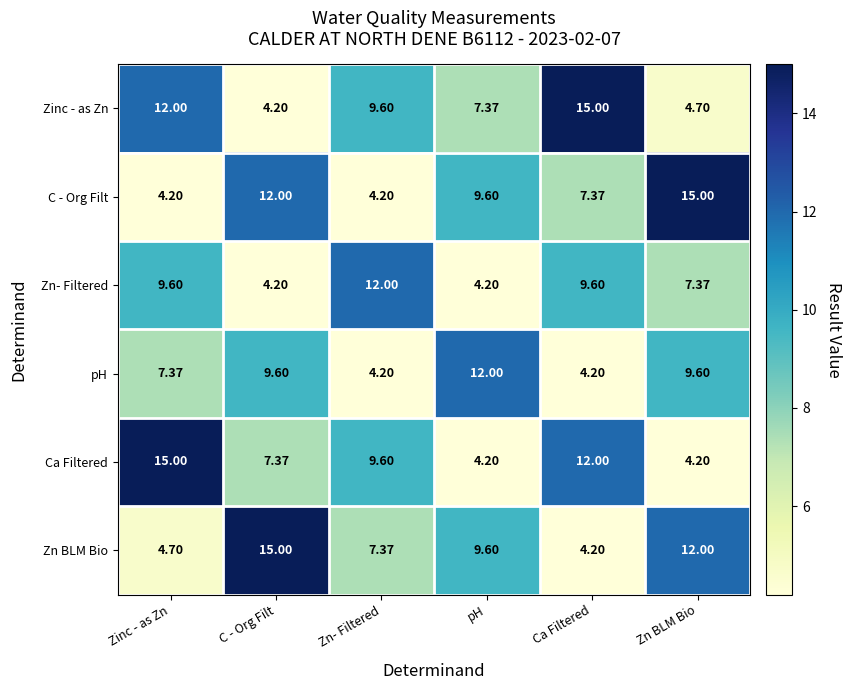

What is the greatest value displayed?

15.0